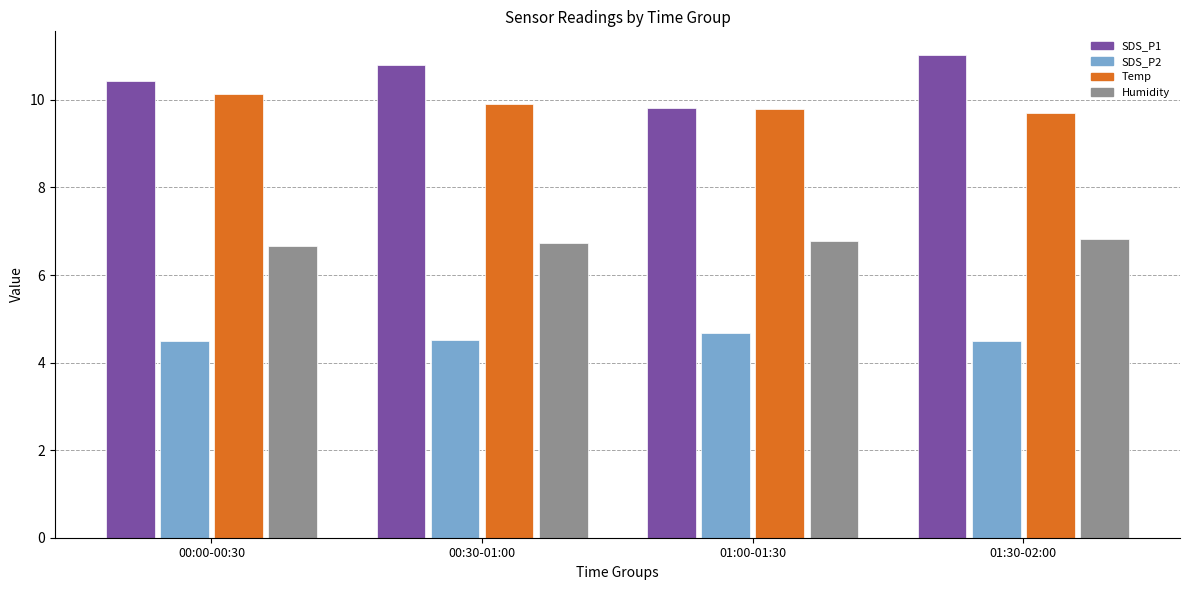

What is the label of the 1st bar from the right?

01:30-02:00